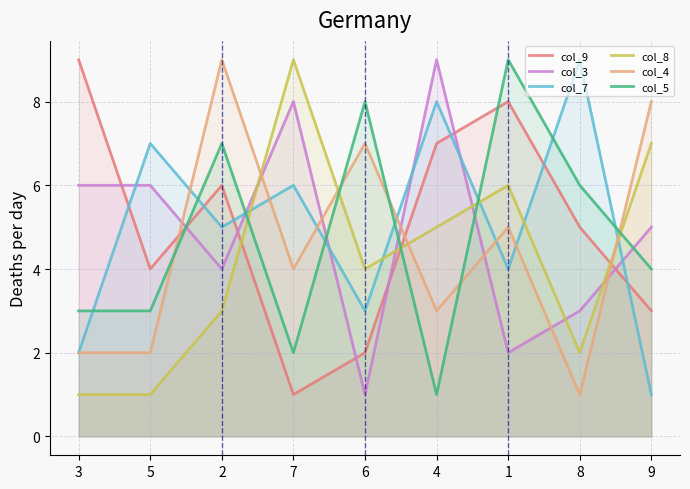

How many data points does each series have?

9